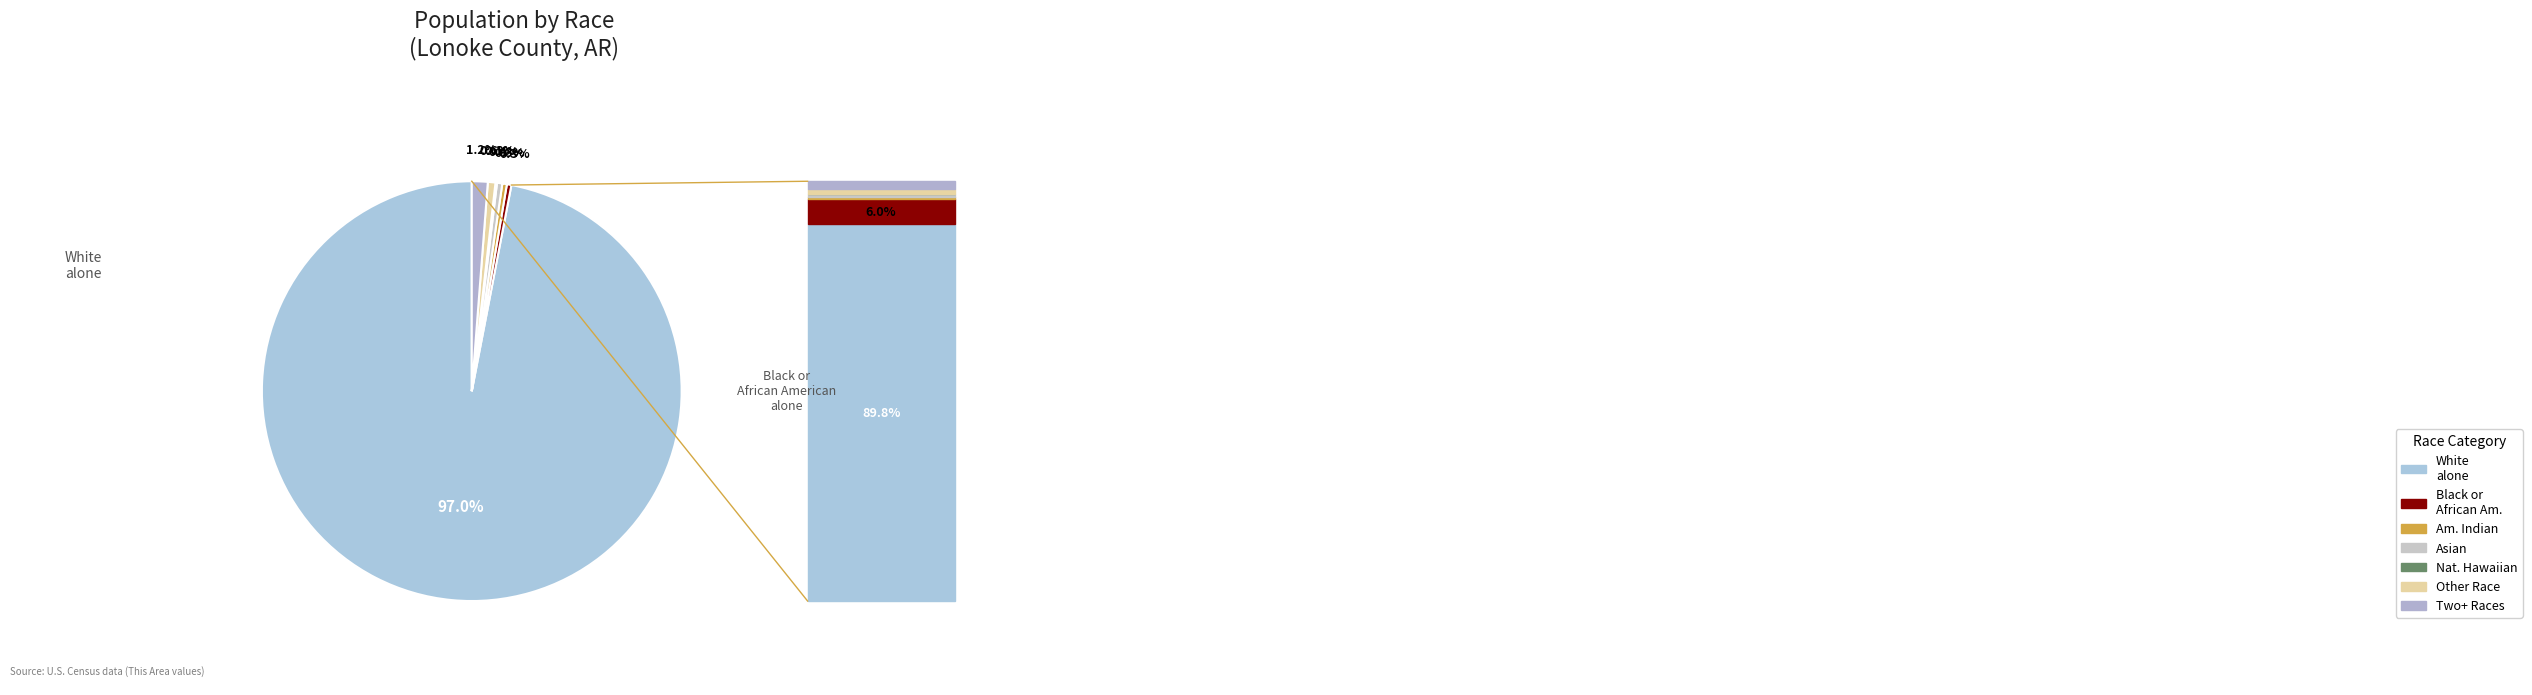

Count the number of slices in the pie.

7